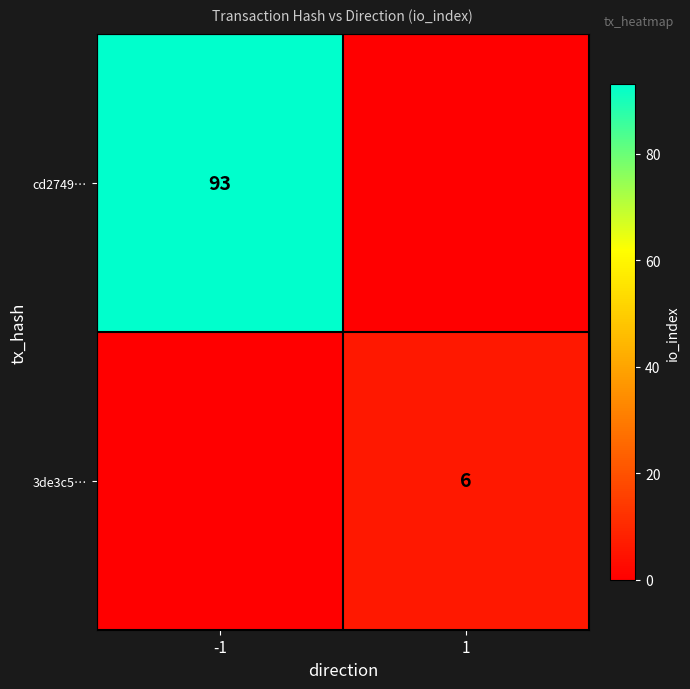

Is it true that 3de3c5… equals 4 at 1?

False